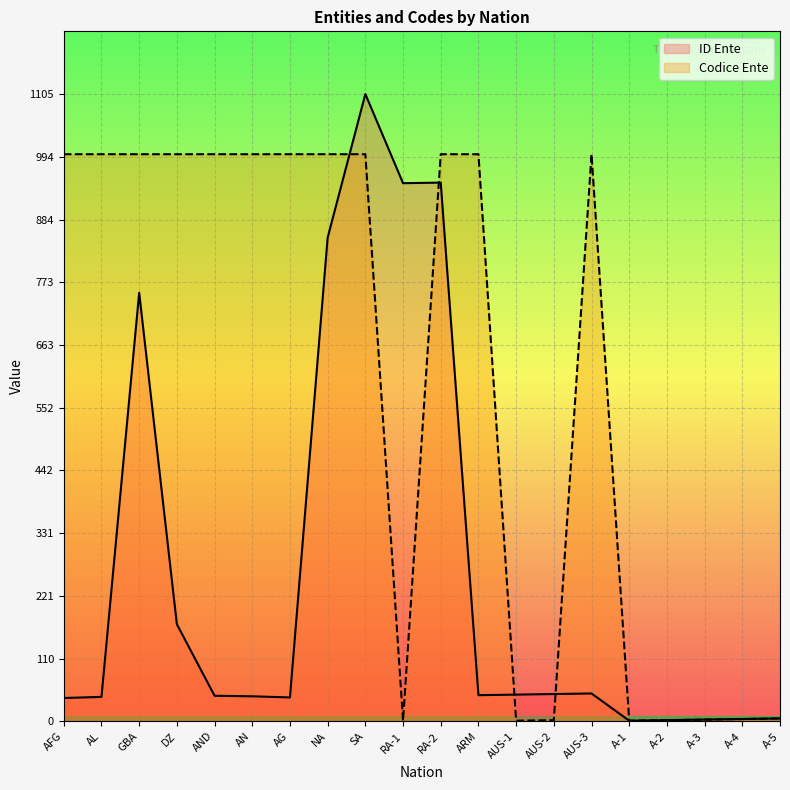

Reading left to right, list all the values displayed in this chart.

ID Ente: 41	43	755	171	45	44	42	852	1105	948	949	46	47	48	49	1	2	3	4	5
Codice Ente: 999	999	999	999	999	999	999	999	999	1	999	999	1	2	999	1	2	3	4	5